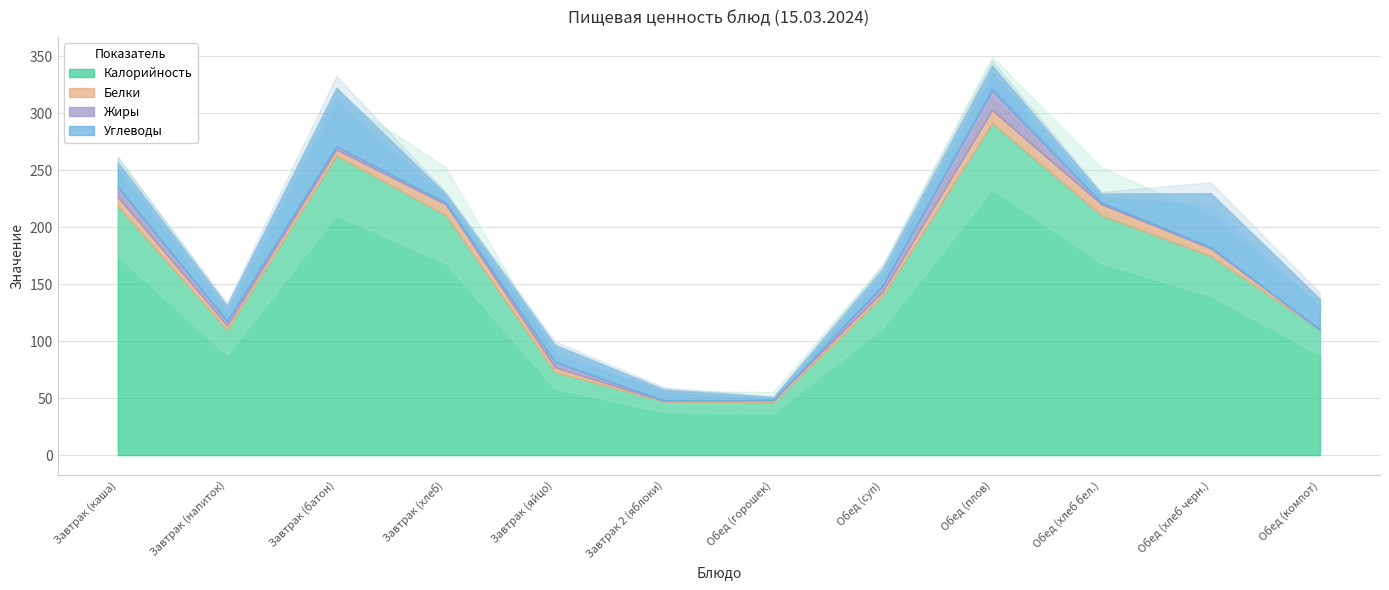

Does the chart have visible grid lines?

Yes